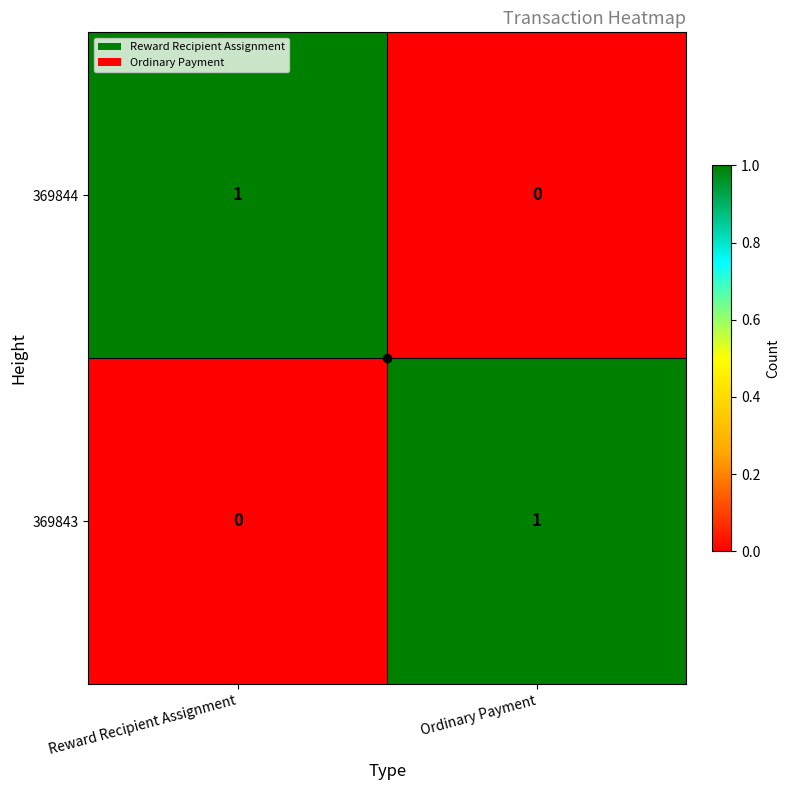

Where is 369843 nearest to the value 0?

Reward Recipient Assignment